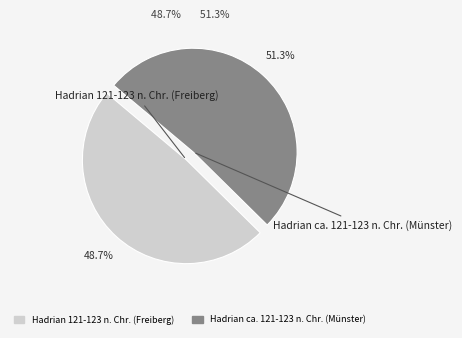

To the nearest percent, what portion does Hadrian ca. 121-123 n. Chr. (Münster) represent?

51%